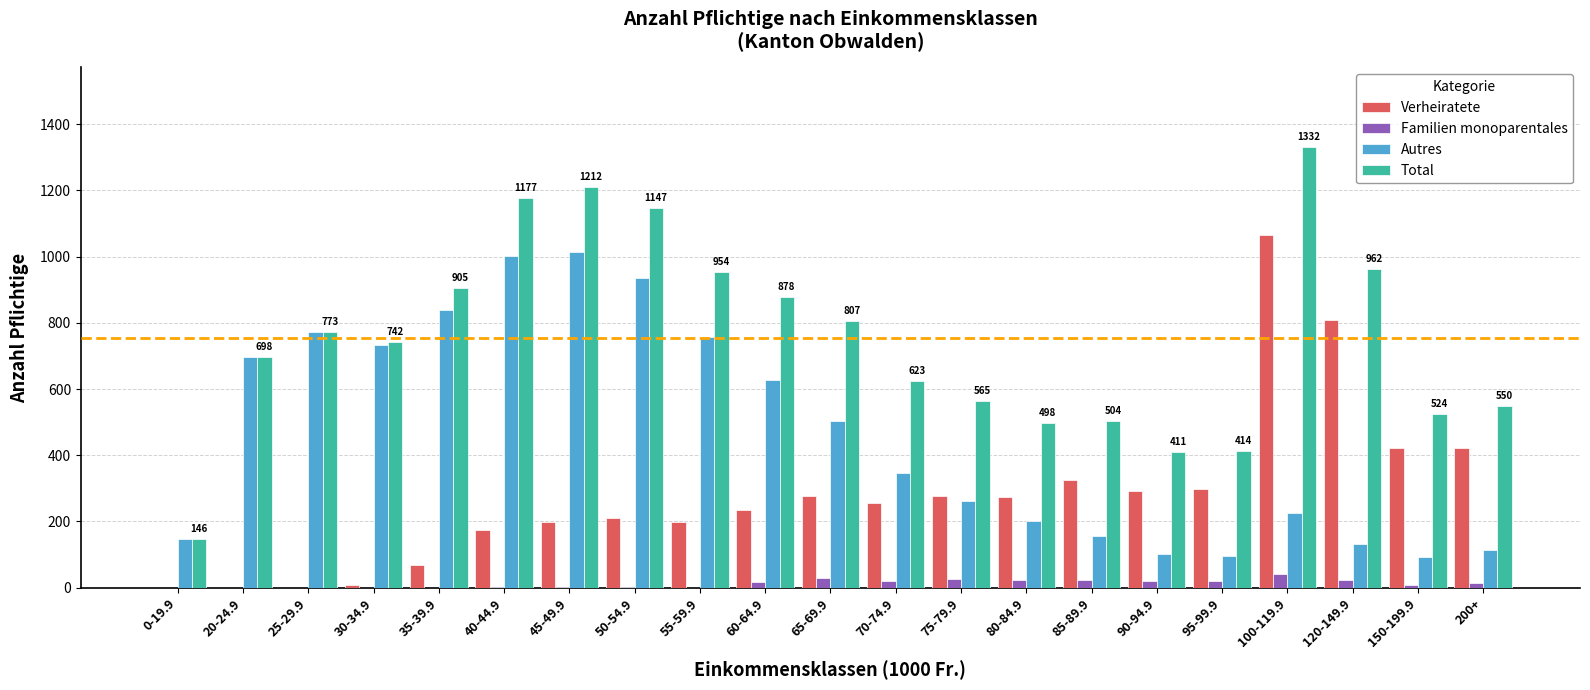

Are the bars grouped side by side (vs. stacked)?

Yes